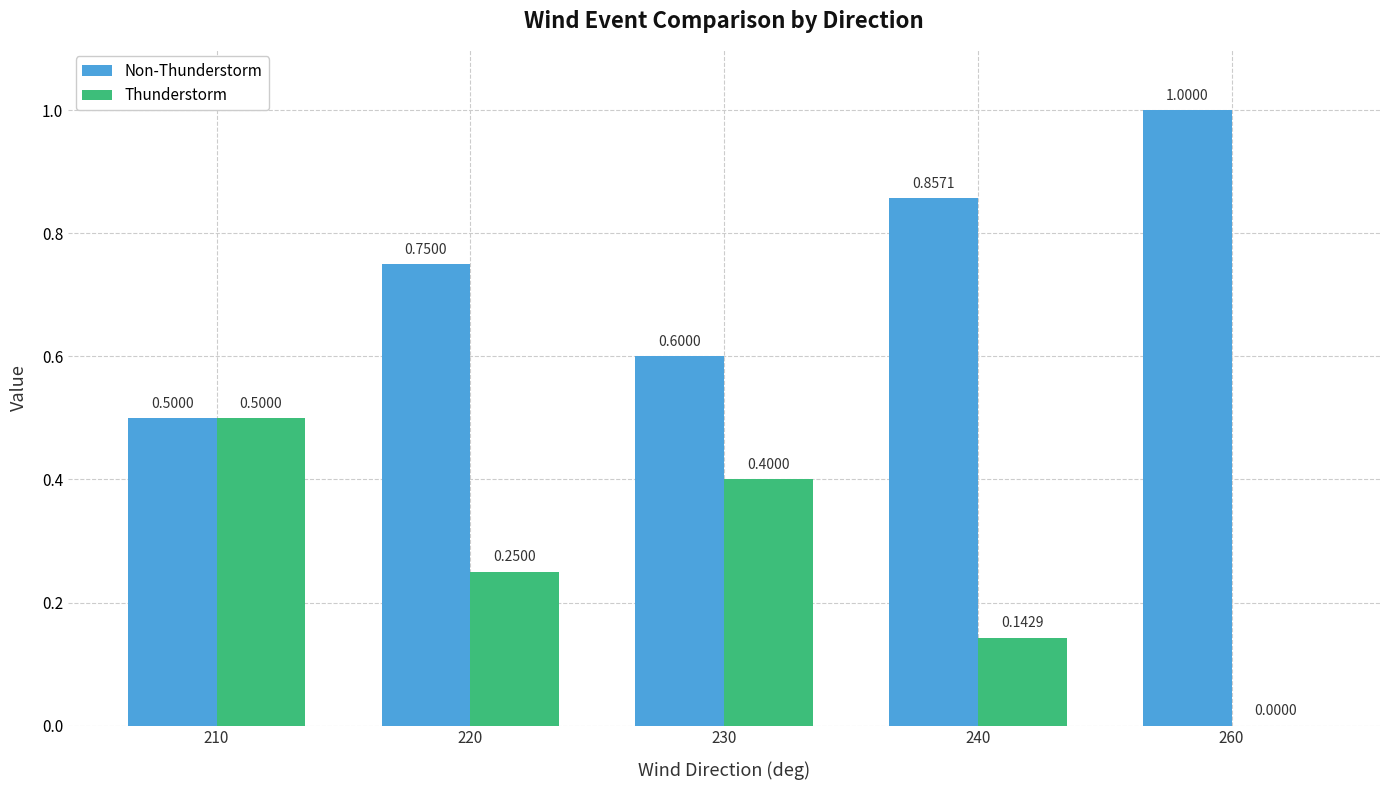

How many data points in Thunderstorm are above 0?

4